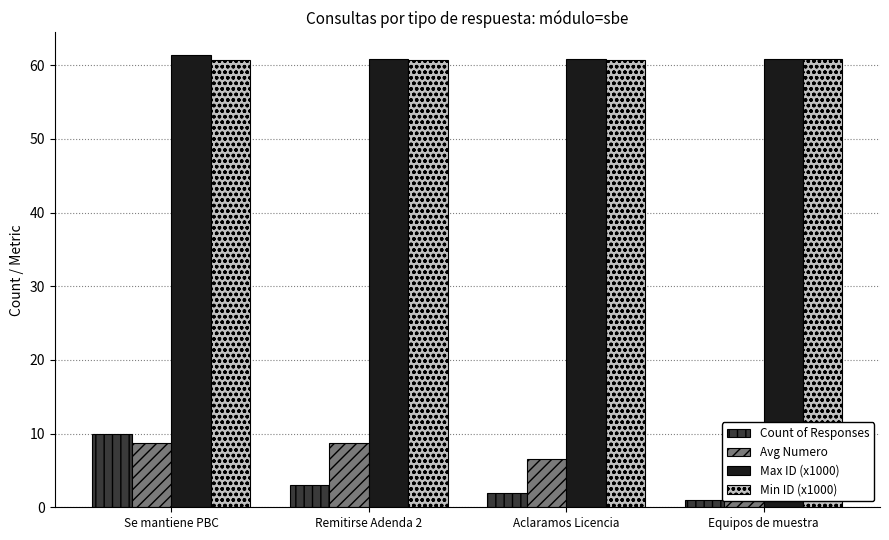

What is the difference between the Avg Numero values at Aclaramos Licencia and Remitirse Adenda 2?

2.2